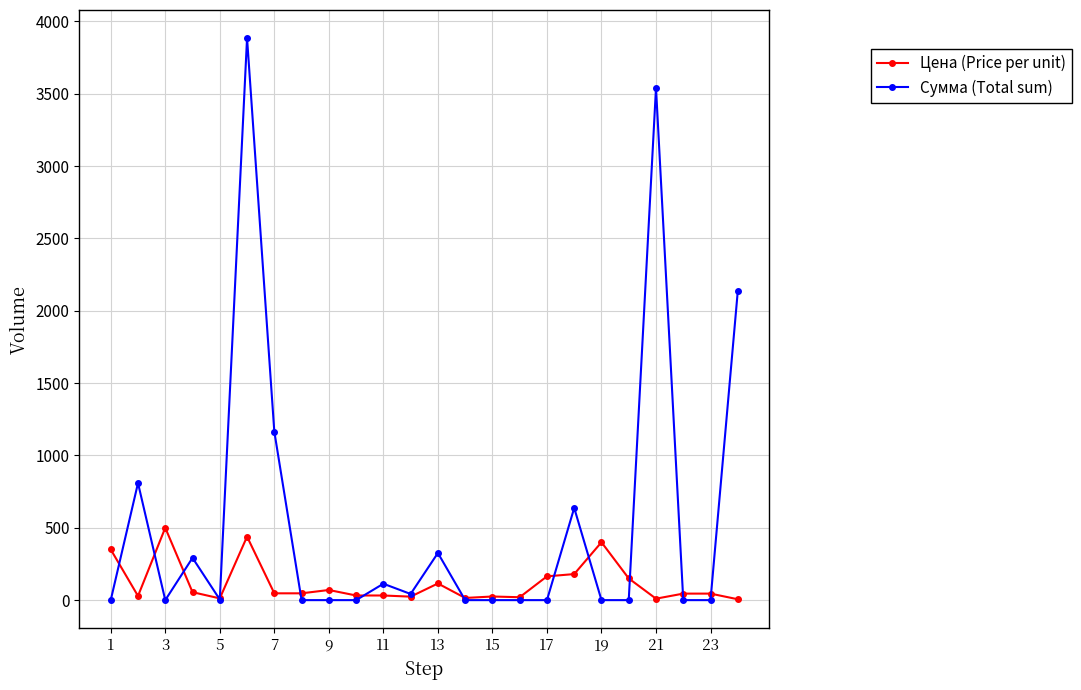

What is the difference between the maximum and second lowest values in the Сумма (Total sum) series?

3884.2